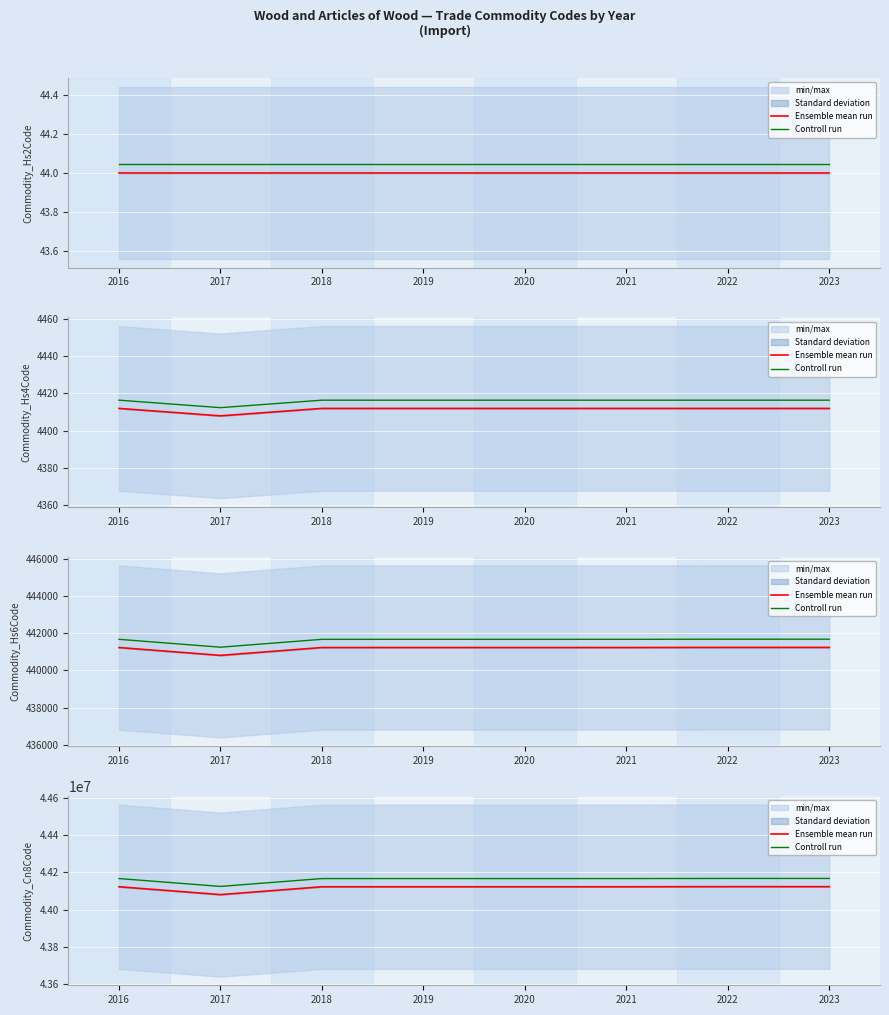

What is the difference between the second highest and second lowest values in the Ensemble mean run series?

610.0